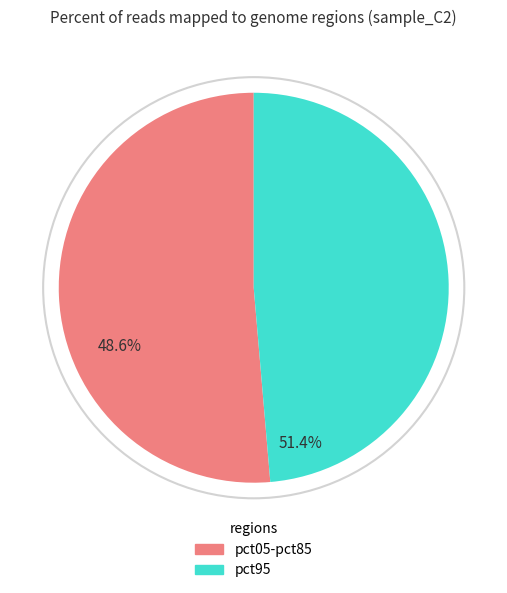

How many segments does this pie chart have?

2